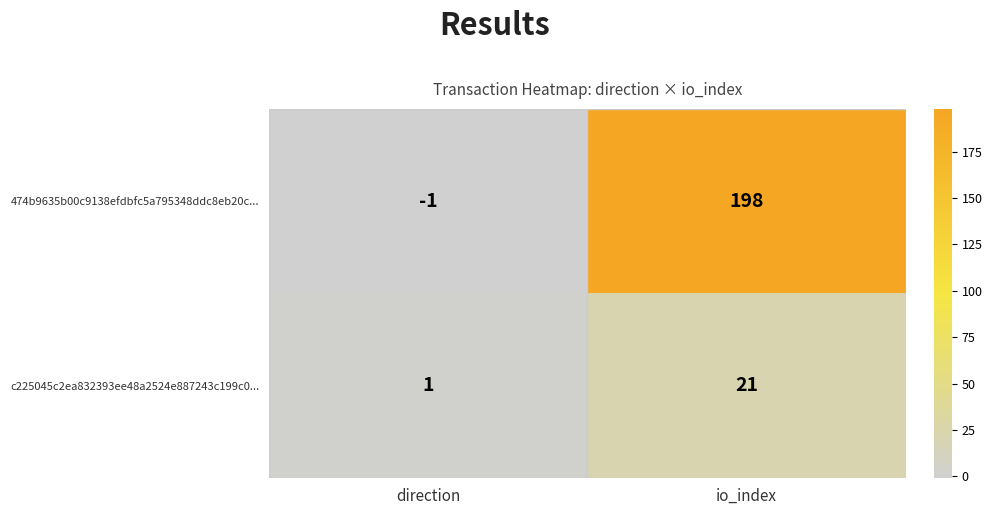

The value of 474b9635b00c9138efdbfc5a795348ddc8eb20c... at io_index is 198. True or false?

True